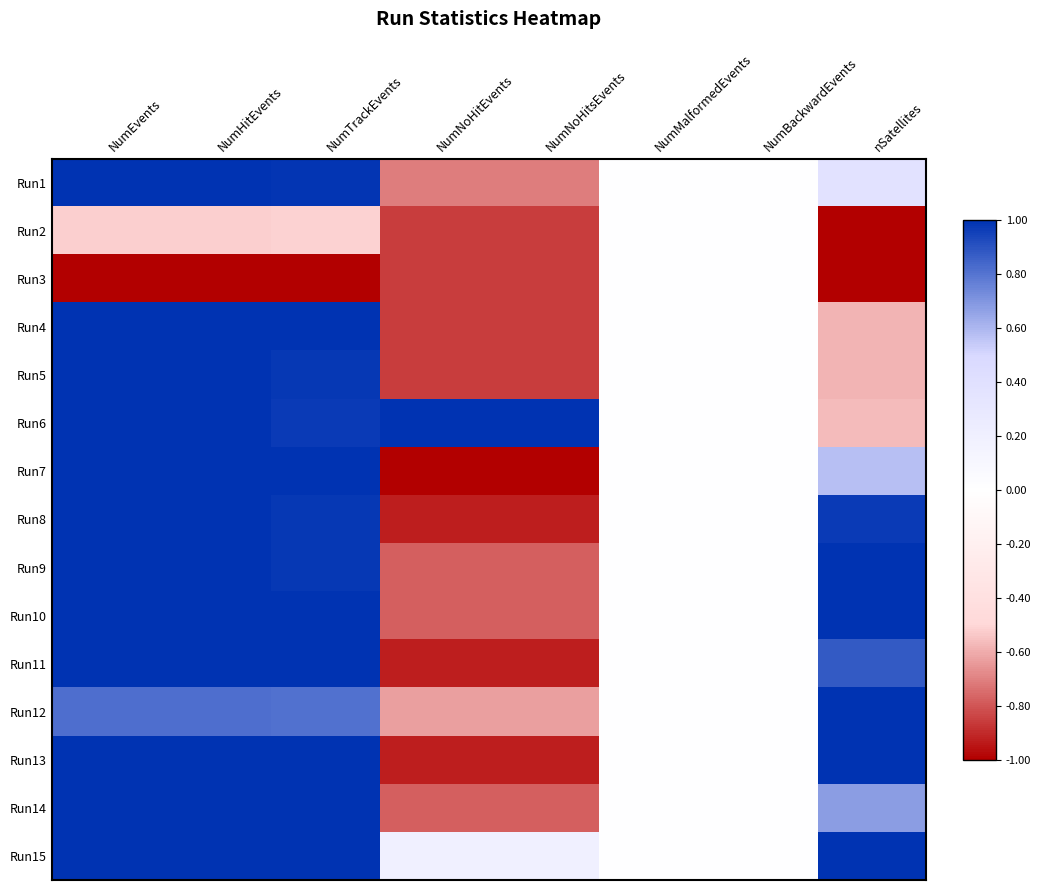

At which label is Run4 closest to 0?

NumMalformedEvents